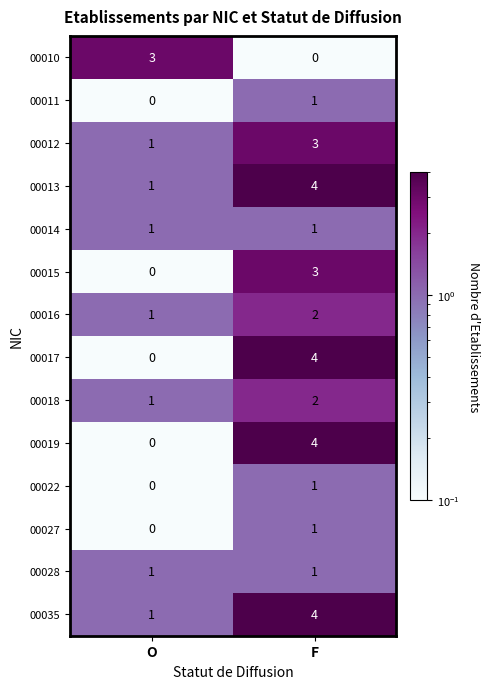

What is the maximum value shown in the chart?

4